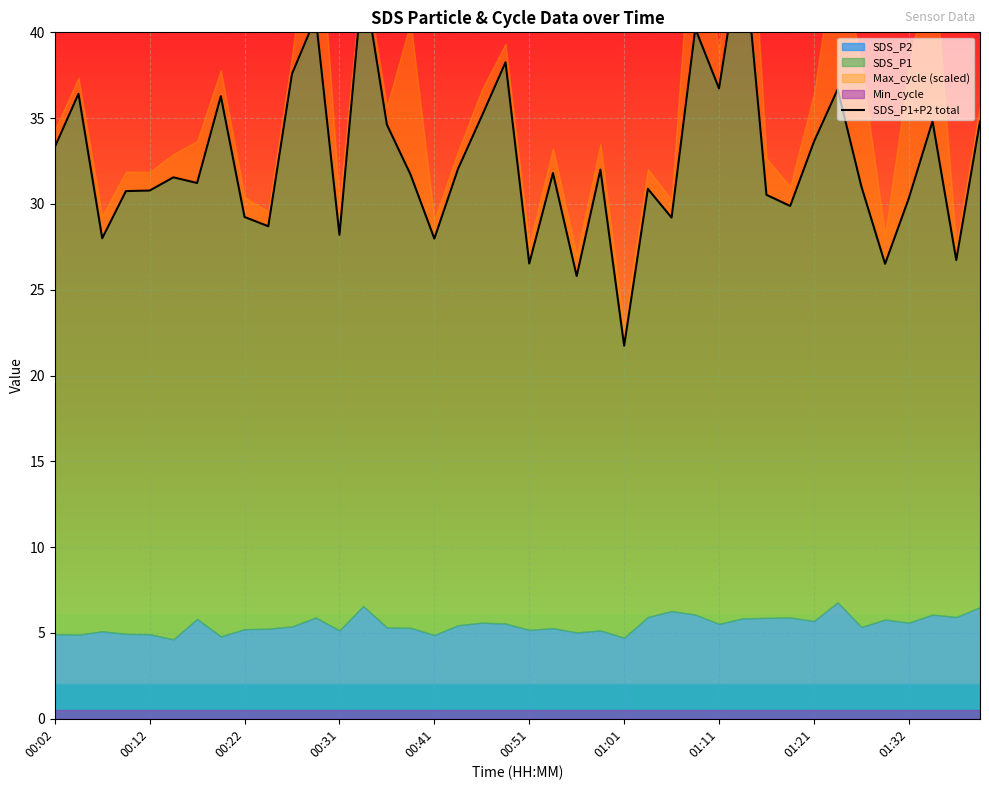

Reading left to right, extract all data points from this chart.

33.3	36.4	28.0	30.8	30.8	31.6	31.2	36.3	29.2	28.7	37.6	40.9	28.2	43.3	34.6	31.7	28.0	32.1	35.1	38.2	26.5	31.8	25.8	32.0	21.7	30.9	29.2	40.2	36.7	45.5	30.5	29.9	33.6	36.7	31.0	26.5	30.3	34.8	26.7	34.8